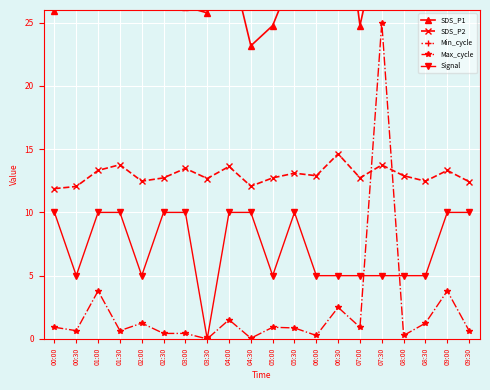

Where does the SDS_P1 series first go above 27?

01:00